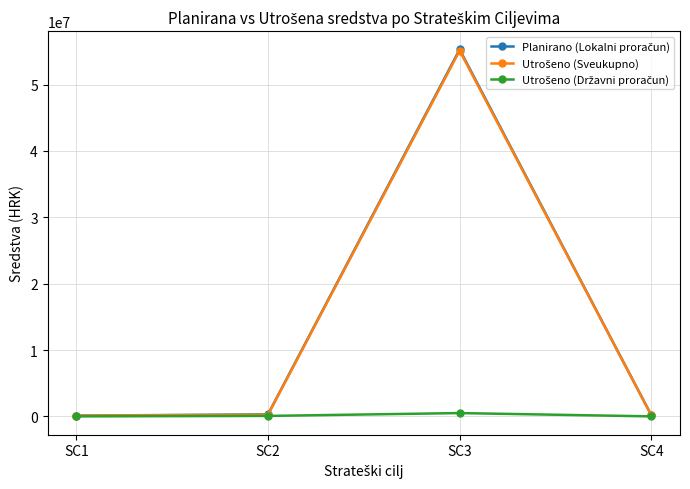

What is the greatest value displayed?

55281854.0